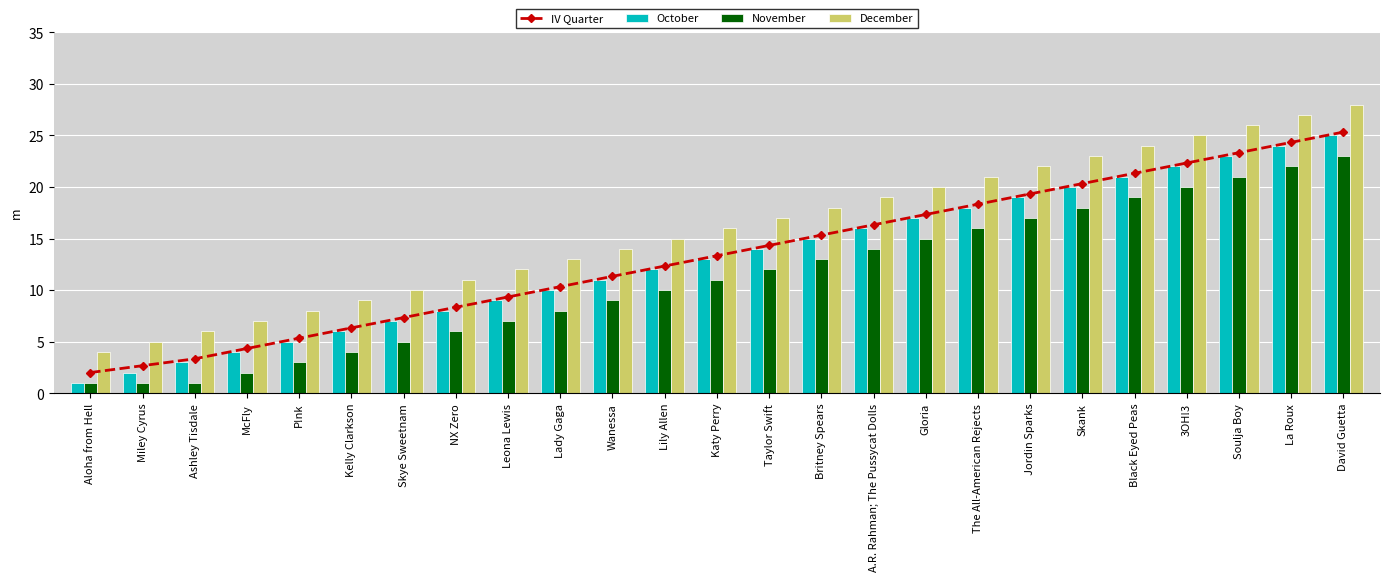

Is the value of IV Quarter at Wanessa greater than the value of November at Aloha from Hell?

Yes